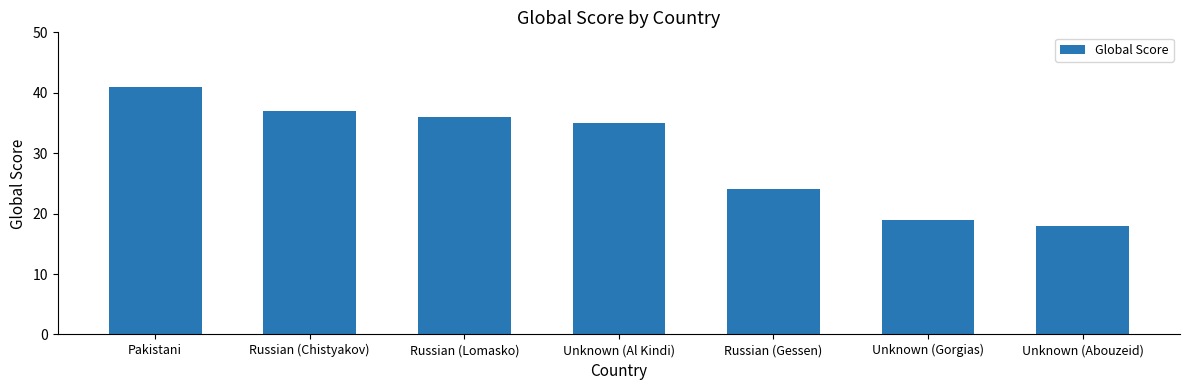

Does the chart contain any negative values?

No